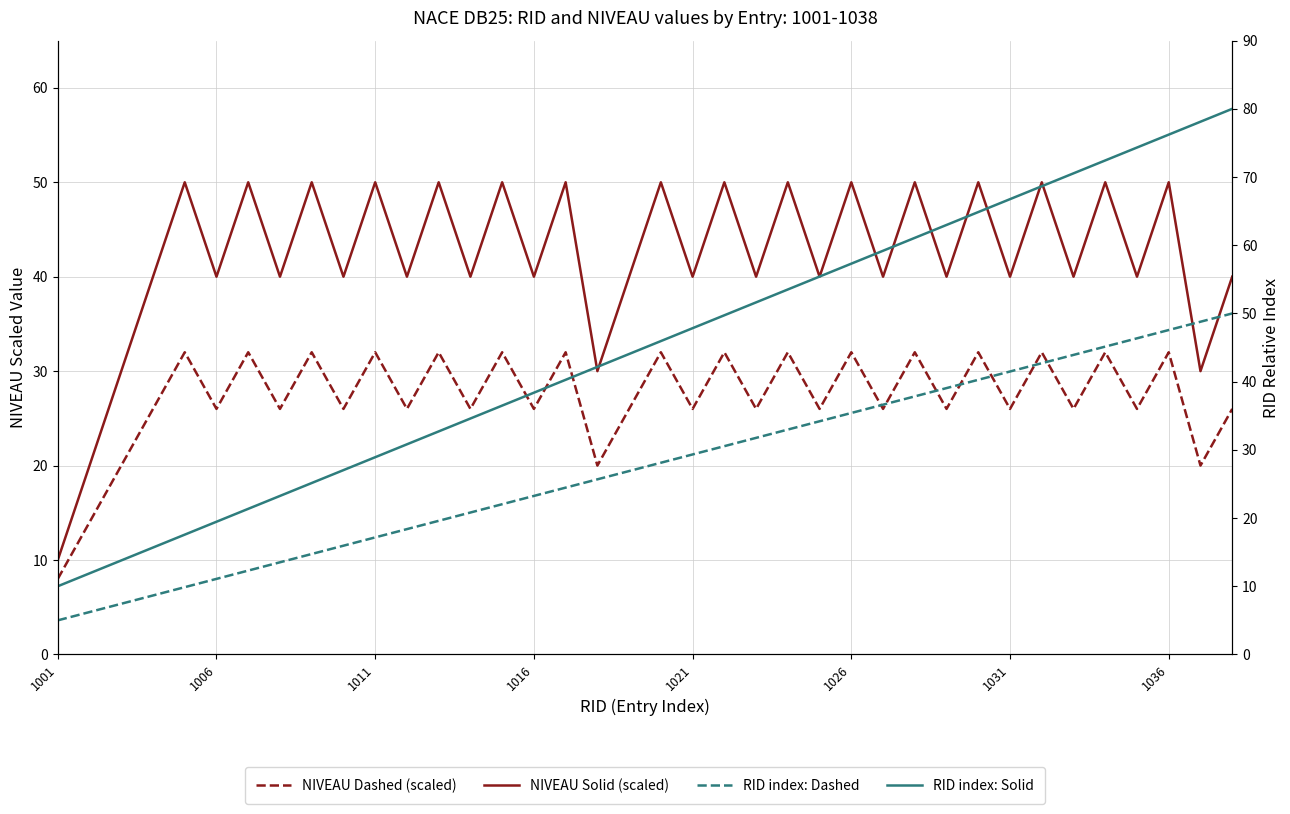

True or false: RID index: Dashed has more than 0 points higher than both neighbors.

False